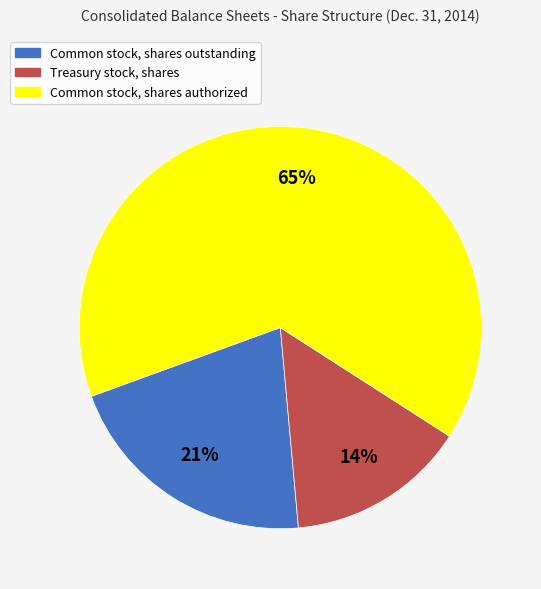

Combined, do Common stock, shares outstanding and Common stock, shares authorized account for over 50%?

Yes